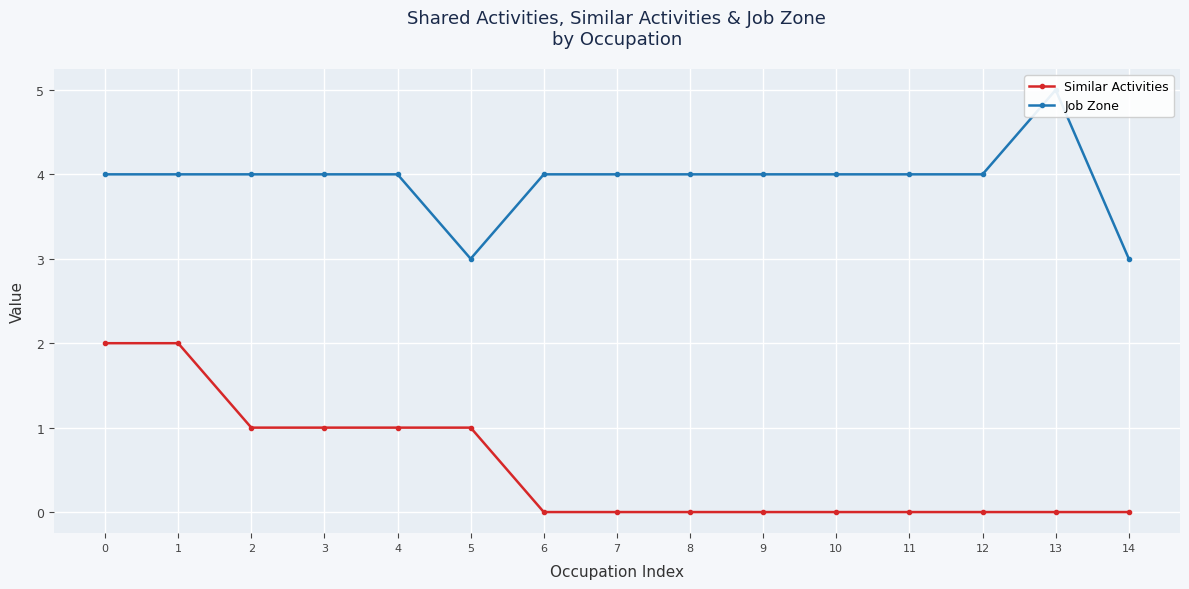

How many Job Zone values are between 4 and 5?

13